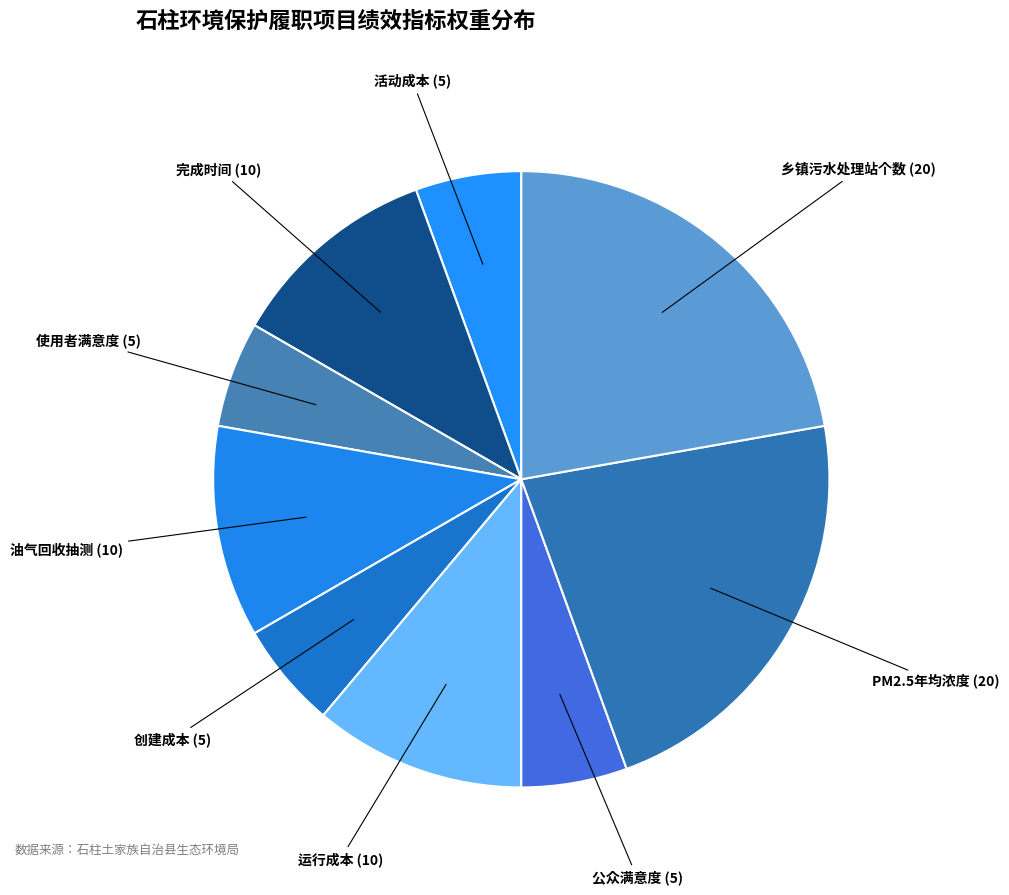

To the nearest percent, what is the difference between the largest and smallest slice percentages?

17%